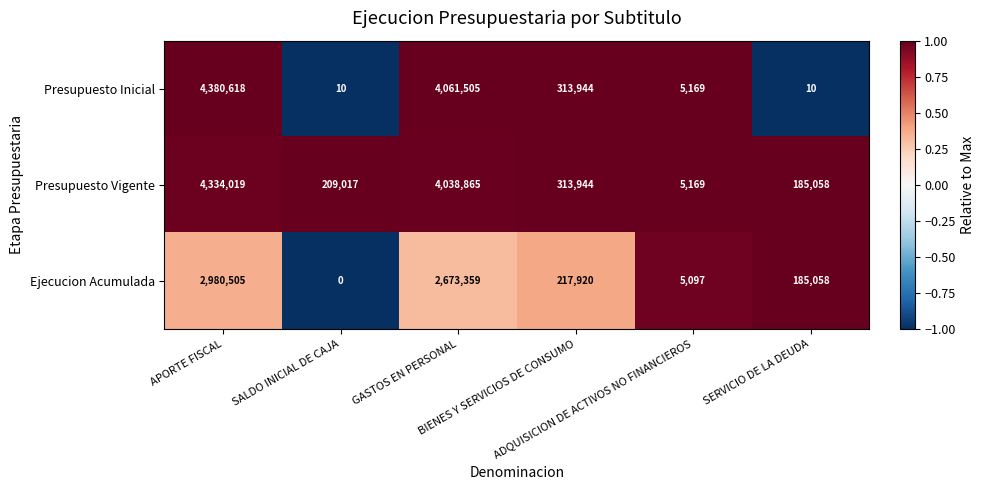

Which series has the largest total across all categories?

Presupuesto Vigente